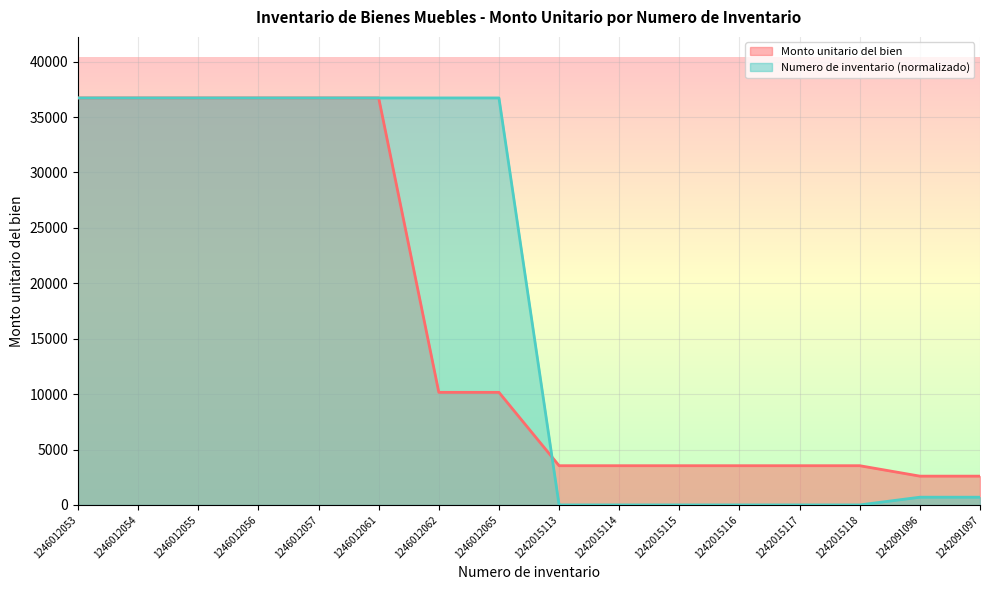

Reading left to right, list all the values displayed in this chart.

Monto unitario del bien: 1246012053=36723.4	1246012054=36723.4	1246012055=36723.4	1246012056=36723.4	1246012057=36723.4	1246012061=36723.4	1246012062=10159.0	1246012065=10159.0	1242015113=3540.1	1242015114=3540.1	1242015115=3540.1	1242015116=3540.1	1242015117=3540.1	1242015118=3540.1	1242091096=2598.0	1242091097=2598.0
Numero de inventario: 1246012053=36723.3	1246012054=36723.3	1246012055=36723.3	1246012056=36723.3	1246012057=36723.3	1246012061=36723.3	1246012062=36723.3	1246012065=36723.4	1242015113=0.0	1242015114=0.0	1242015115=0.0	1242015116=0.0	1242015117=0.0	1242015118=0.0	1242091096=698.1	1242091097=698.1